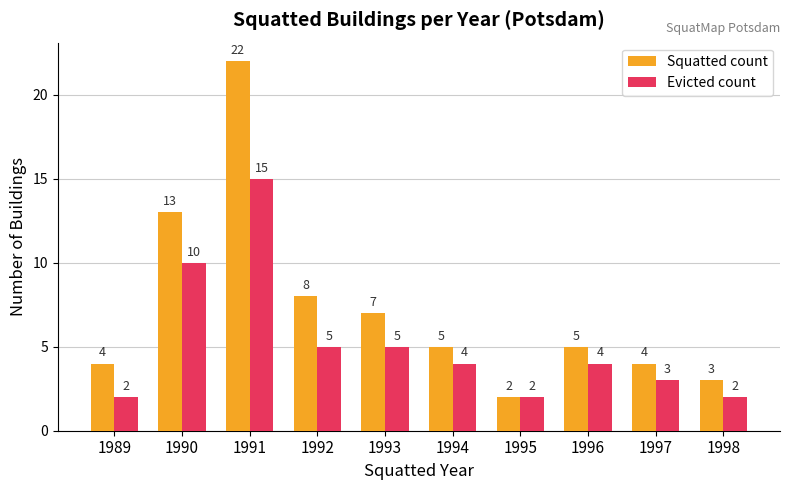

How many distinct data groups are displayed?

2